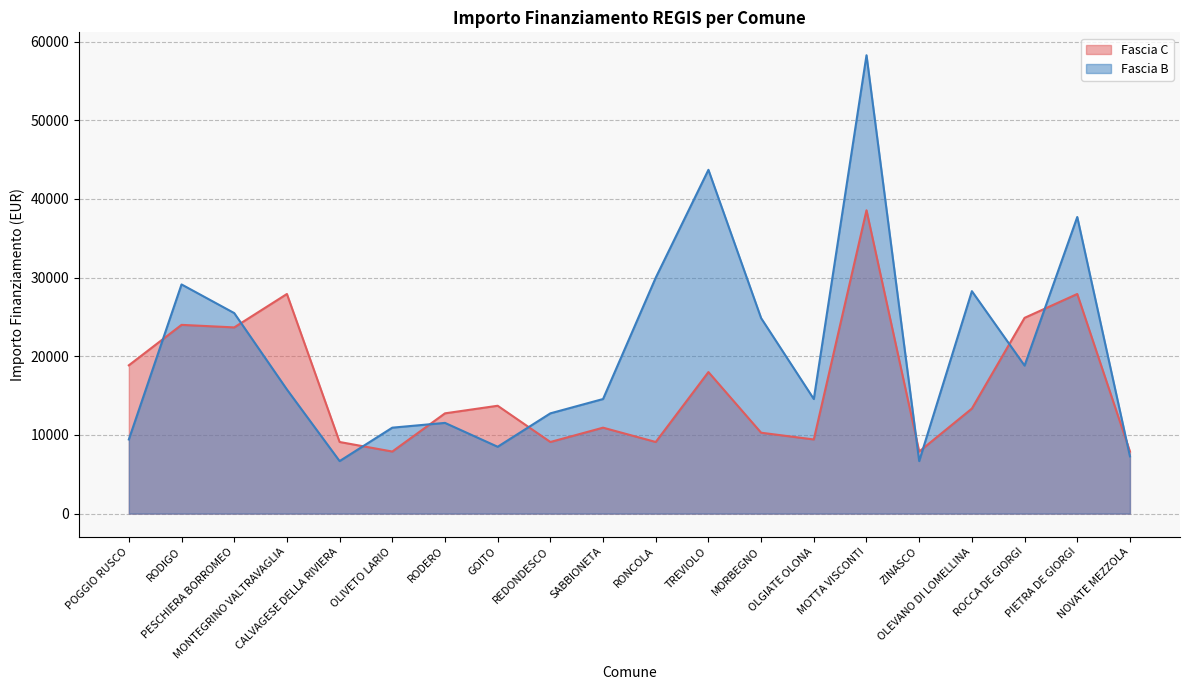

At which label does Fascia B first exceed 15782?

RODIGO